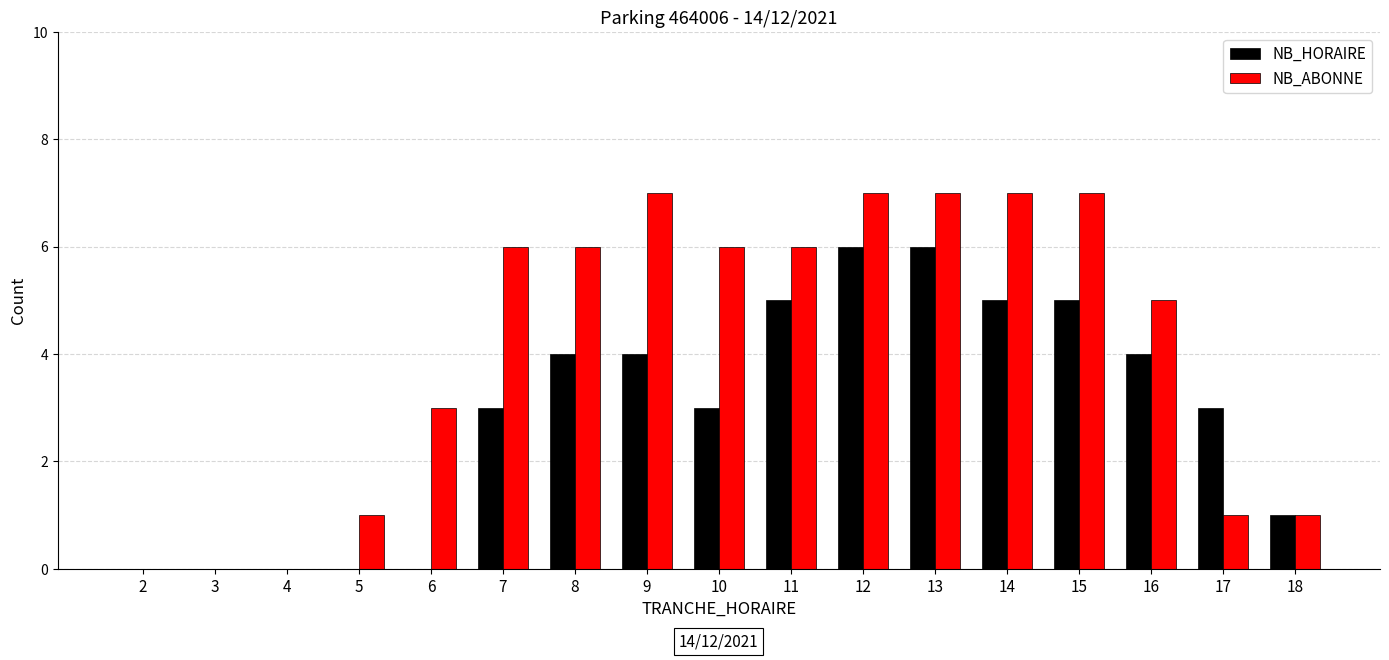

What is the maximum value for NB_ABONNE?

7